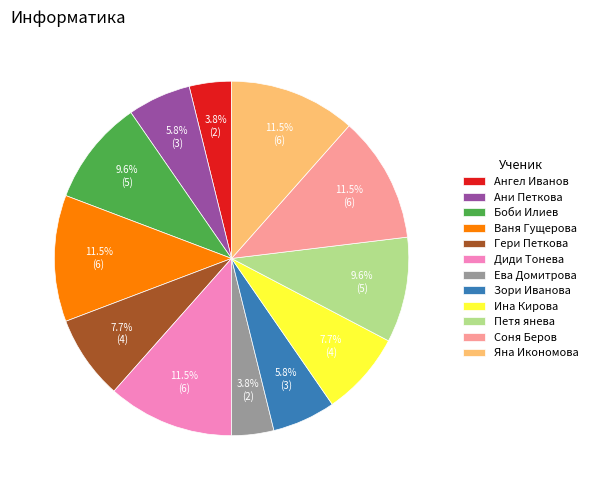

Is there a majority slice in this chart?

No